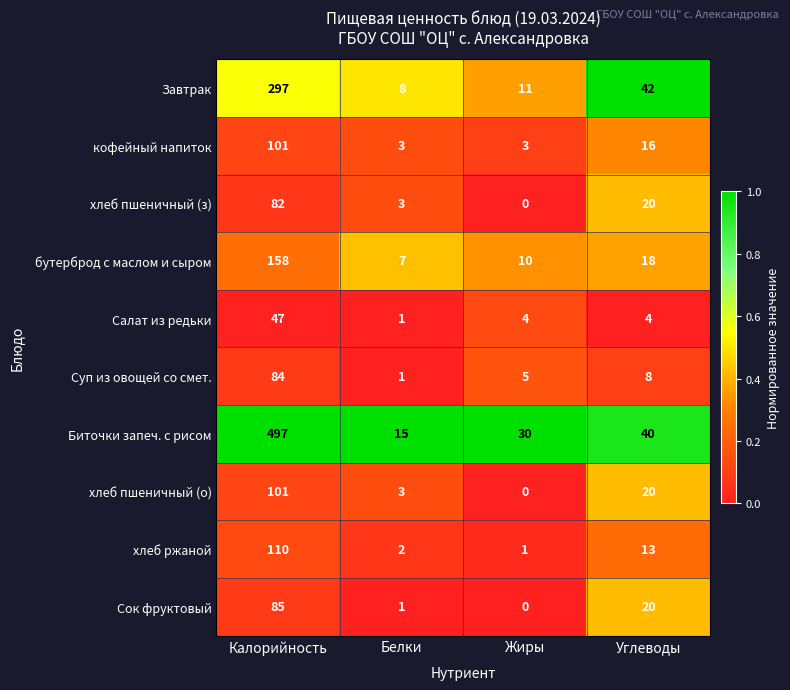

Which series changed the most between Калорийность and Углеводы?

Биточки запеч. с рисом